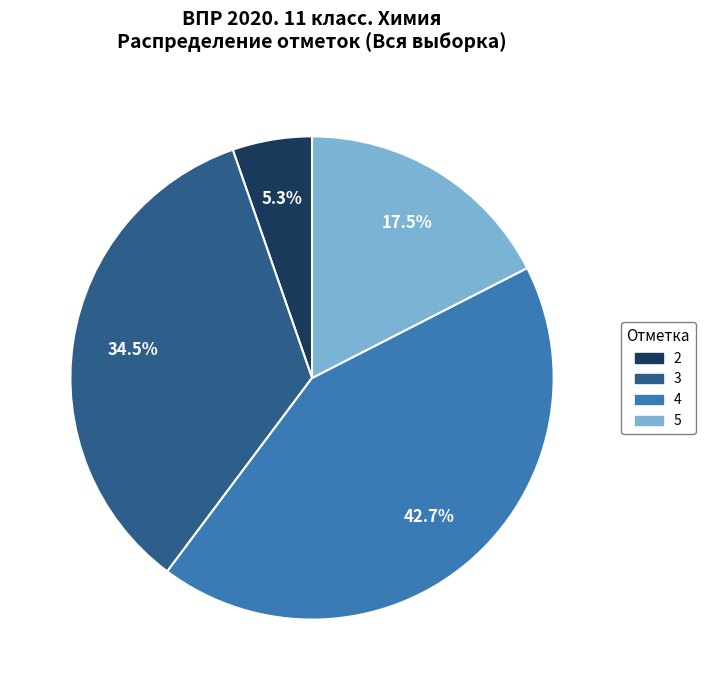

Between 2 and 5, which is larger?

5